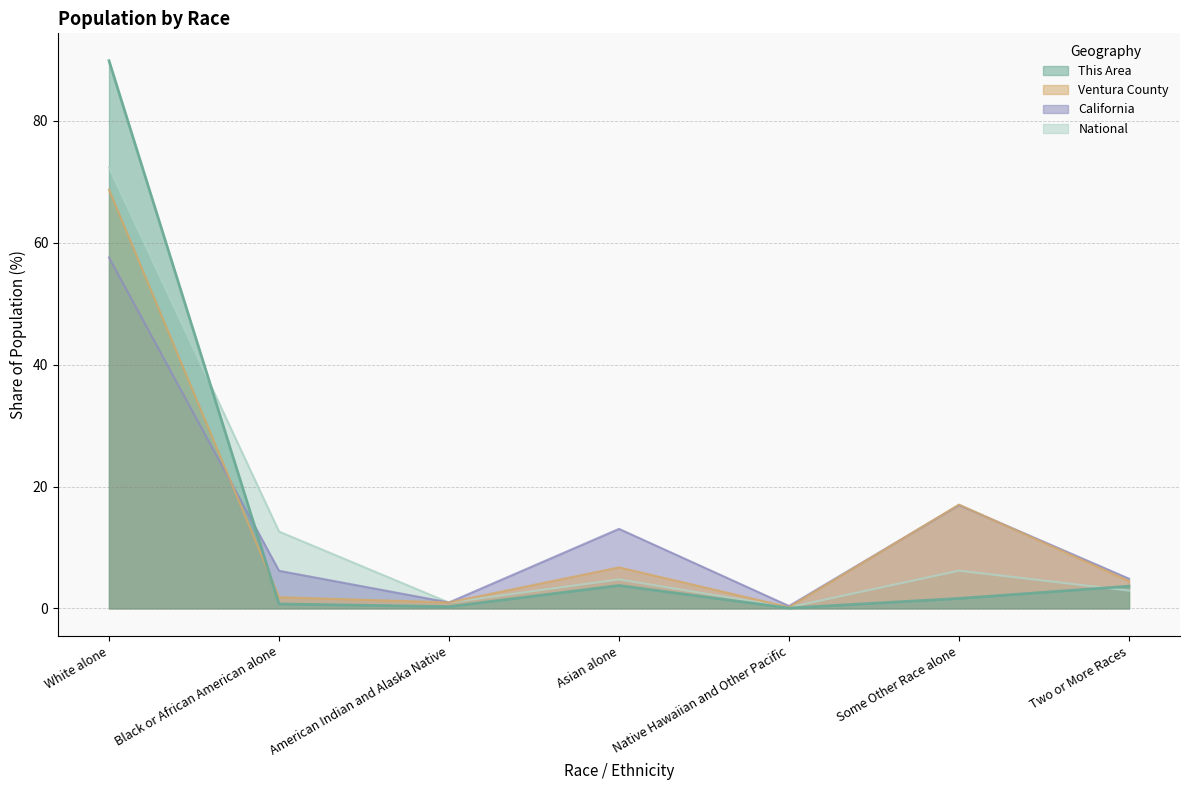

Reading right to left, list all the values displayed in this chart.

This Area: 3.6	1.6	0.1	3.8	0.3	0.7	89.9
Ventura County: 4.5	17.0	0.2	6.7	1.0	1.8	68.7
California: 4.9	17.0	0.4	13.0	1.0	6.2	57.6
National: 2.9	6.2	0.2	4.8	0.9	12.6	72.4